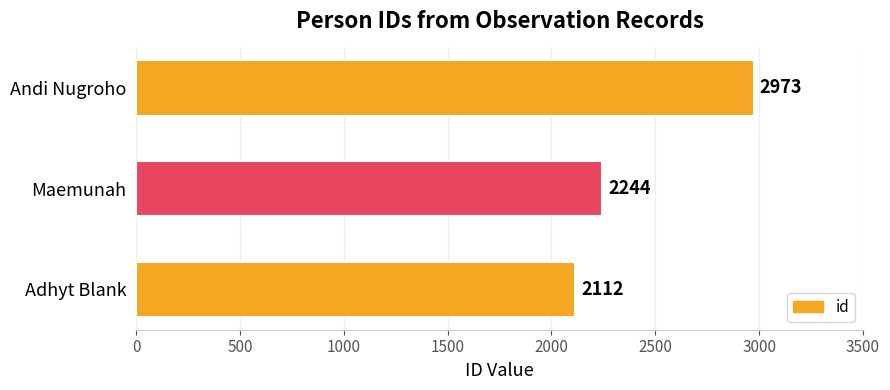

What is the ratio of the value at Andi Nugroho to the value at Maemunah?

1.3